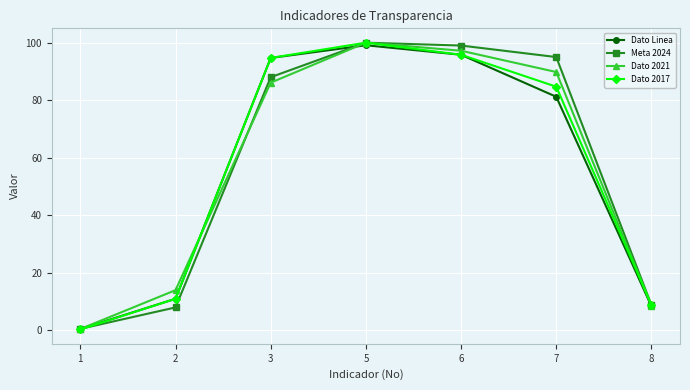

What is the spread (max minus min) of values at 5?

0.9